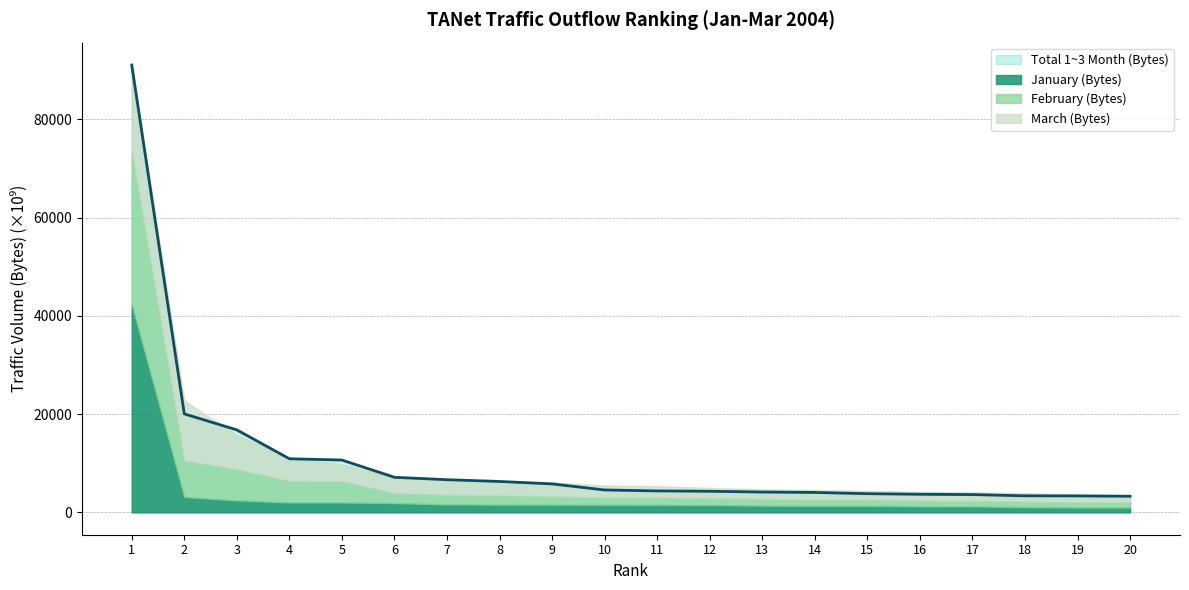

Reading left to right, what are all the values shown in this chart?

1=91086.1	2=20051.2	3=16789.0	4=10914.0	5=10650.7	6=7136.7	7=6648.0	8=6288.5	9=5790.9	10=4556.0	11=4363.4	12=4296.6	13=4133.7	14=4053.5	15=3801.5	16=3679.1	17=3619.3	18=3367.7	19=3347.7	20=3280.3